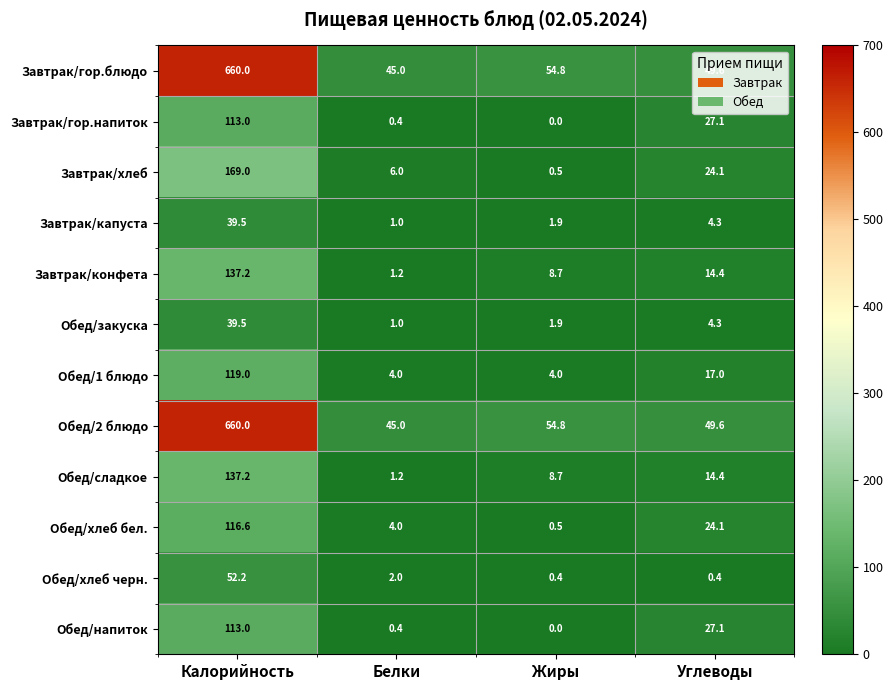

The Завтрак/хлеб series shows 8.0 at Белки. True or false?

False